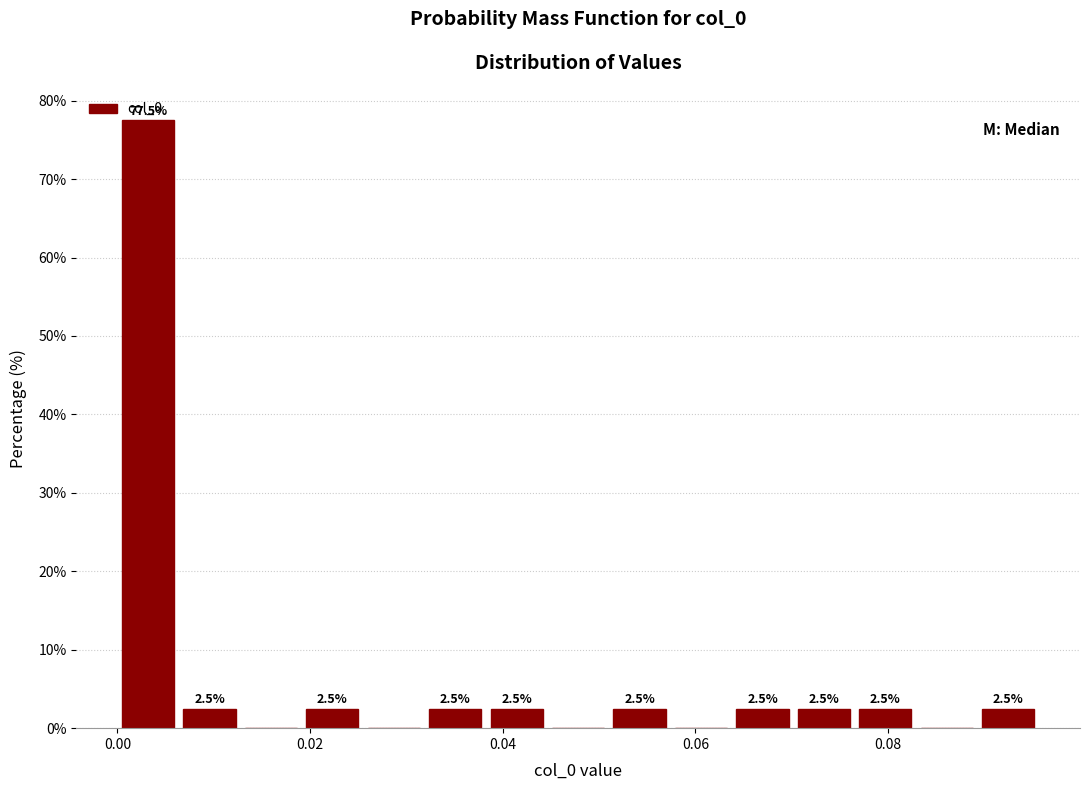

Read against the x-axis, roughly where is the centre of the tallest bar?

0.004